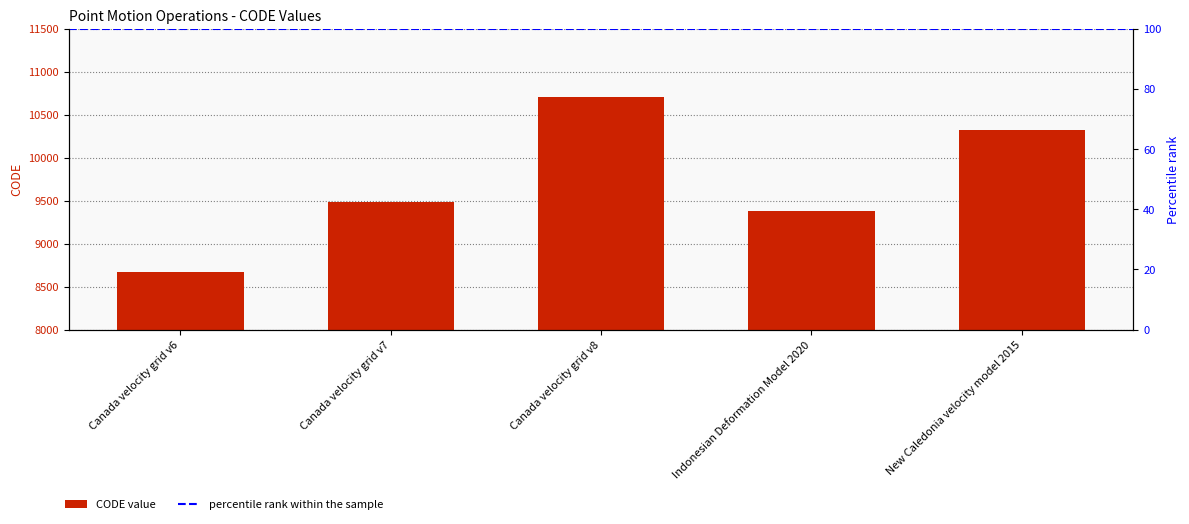

Rank the categories by value from highest to lowest.

Canada velocity grid v8, New Caledonia velocity model 2015, Canada velocity grid v7, Indonesian Deformation Model 2020, Canada velocity grid v6